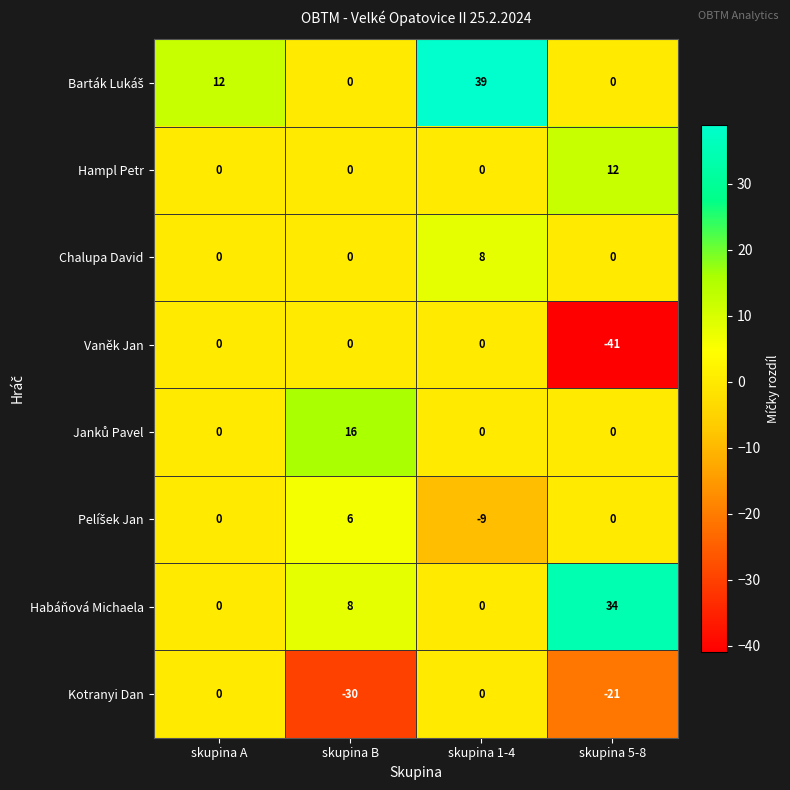

The Habáňová Michaela series shows 0 at skupina 1-4. True or false?

True